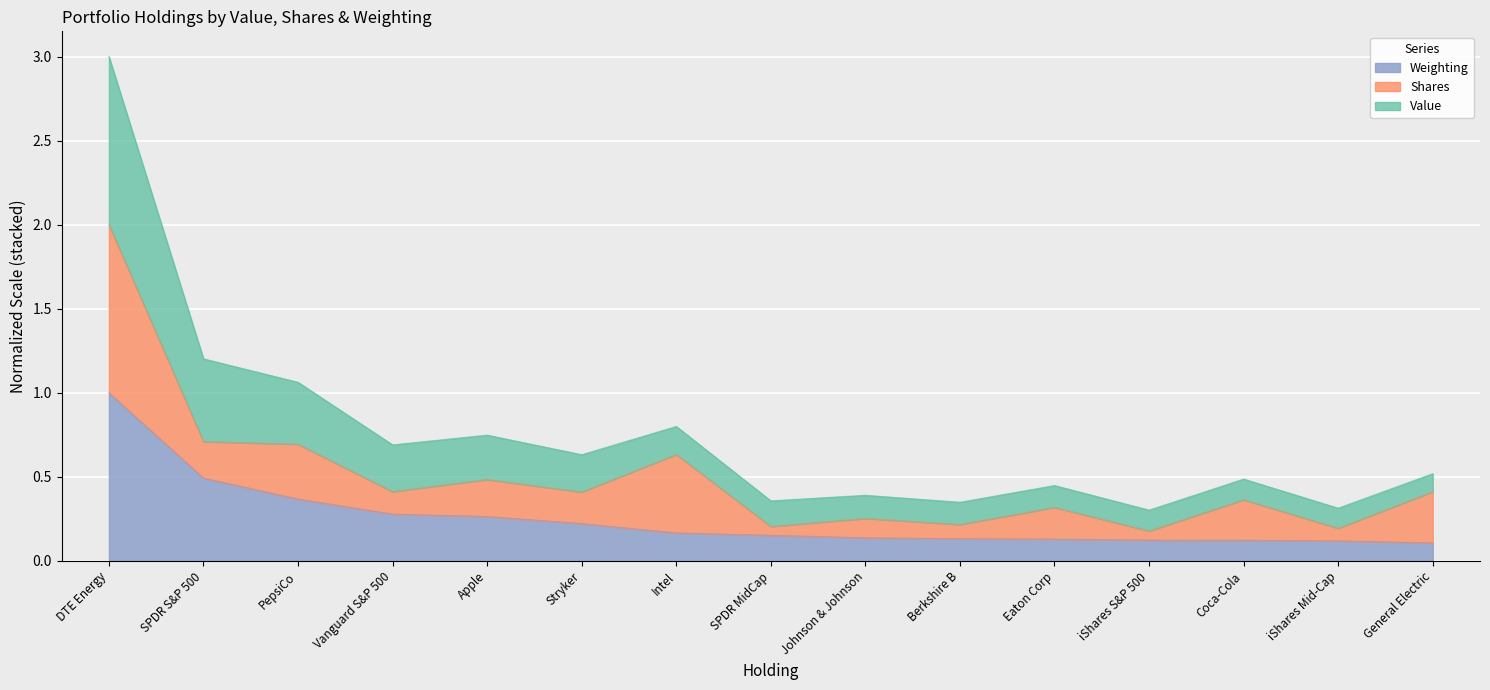

True or false: Weighting and Value intersect in this chart.

False